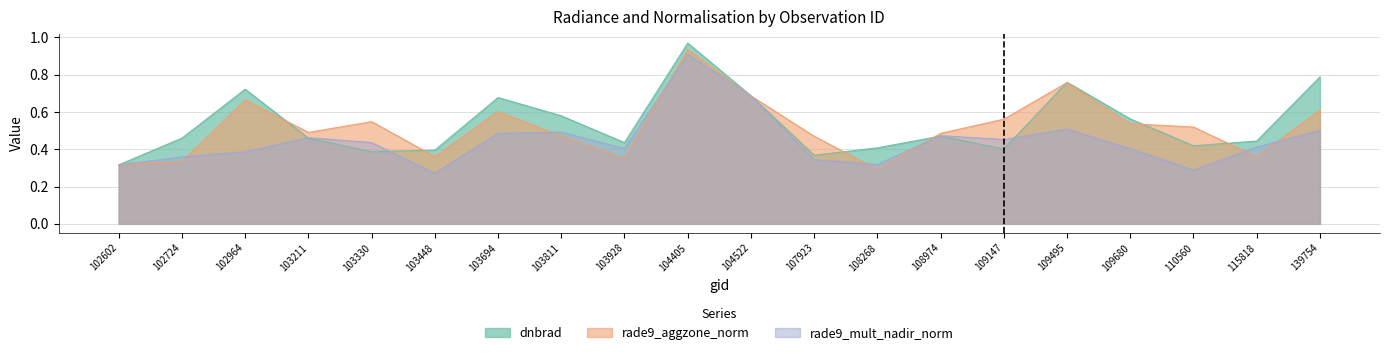

True or false: rade9_aggzone_norm has more than 2 interior local peaks.

True